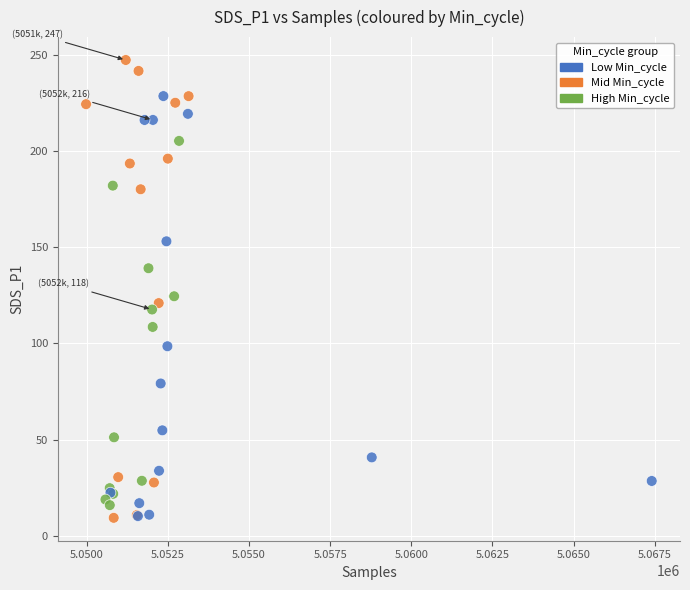

What Y value in the scatter plot is closest to 128?

124.5